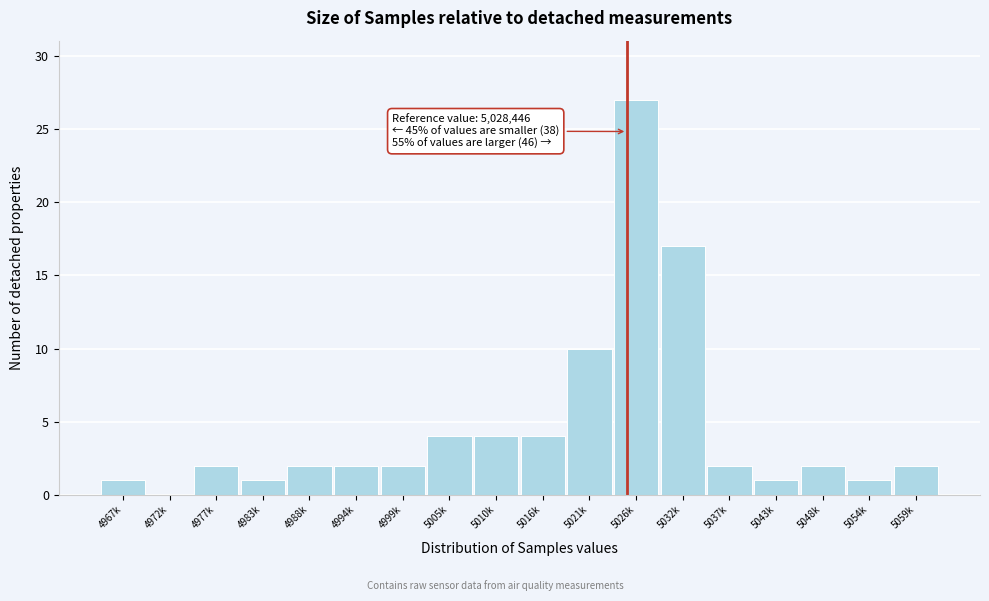

Reading left to right, what are all the values shown in this chart?

4967k=1	4972k=0	4977k=2	4983k=1	4988k=2	4994k=2	4999k=2	5005k=4	5010k=4	5016k=4	5021k=10	5026k=27	5032k=17	5037k=2	5043k=1	5048k=2	5054k=1	5059k=2